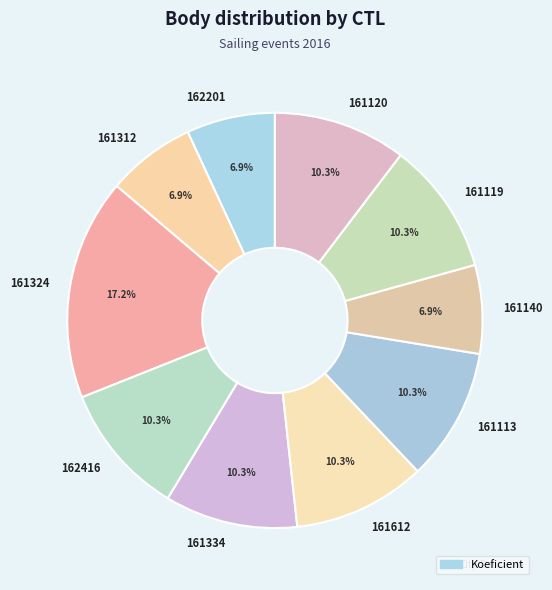

Approximately how many times larger is the value at 161324 compared to 162201?

2.5